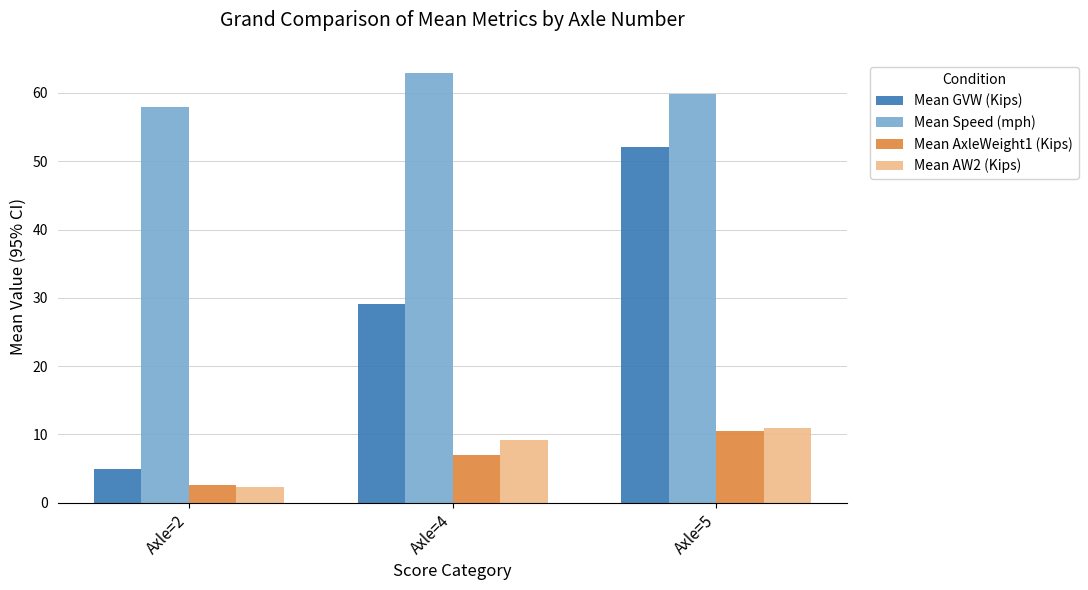

What is the value of the Mean Speed (mph) bar at the 3rd from the left?

59.9